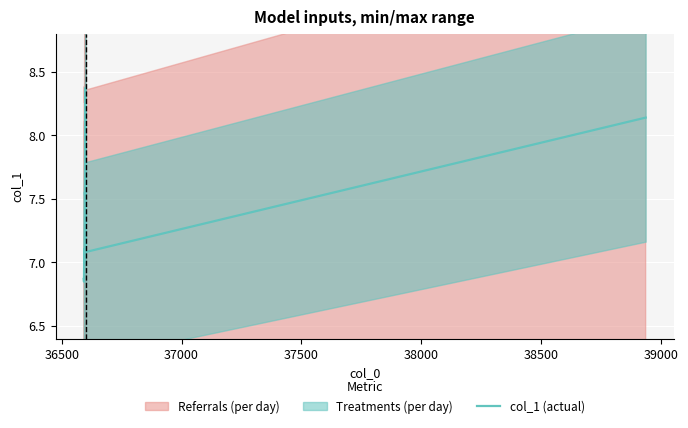

Reading left to right, extract all data points from this chart.

6.9	6.8	7.1	7.0	7.5	7.8	8.4	8.3	7.9	7.1	8.1